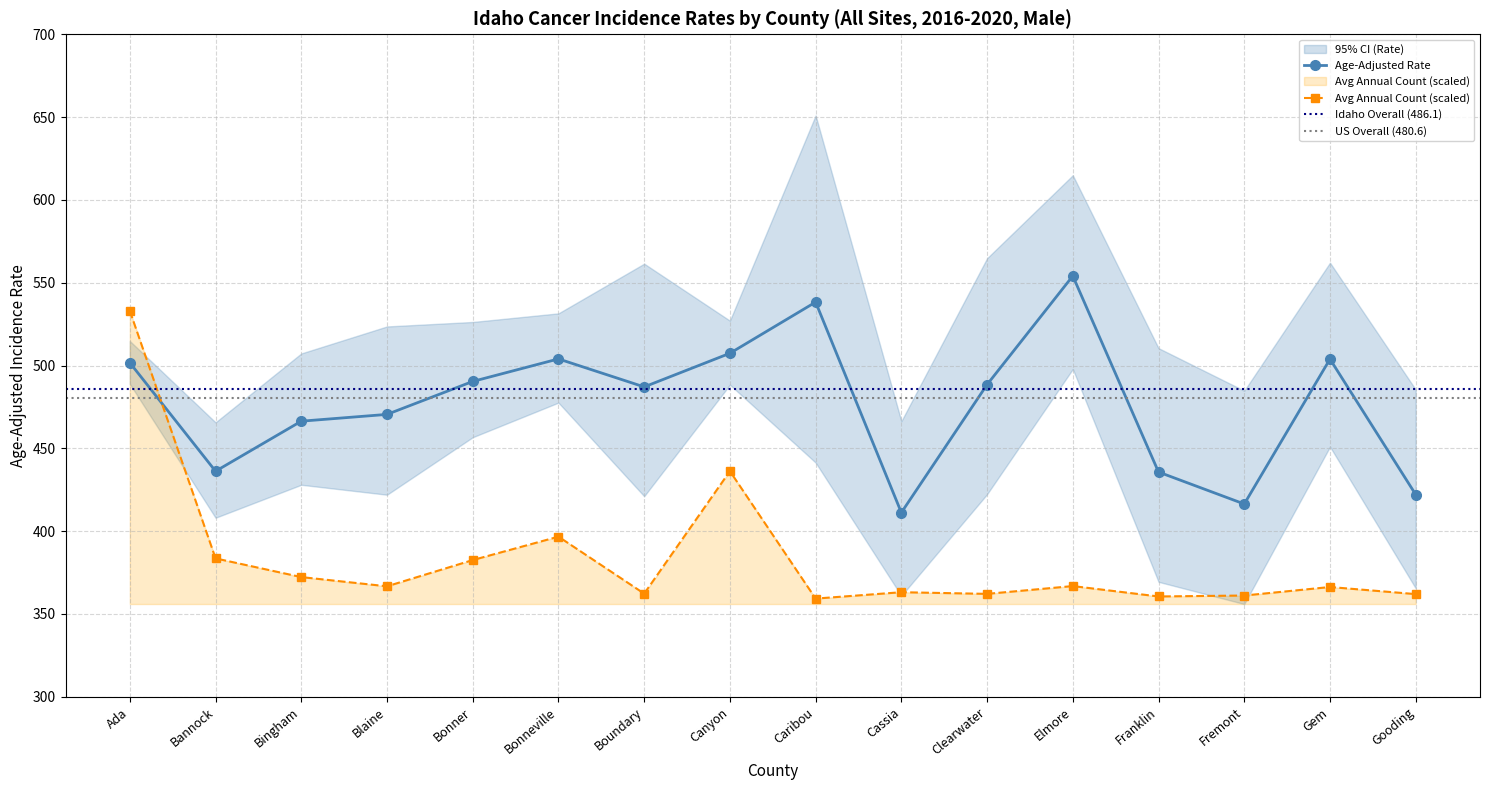

True or false: Age-Adjusted Rate has a value of 124.3 at Bonneville.

False